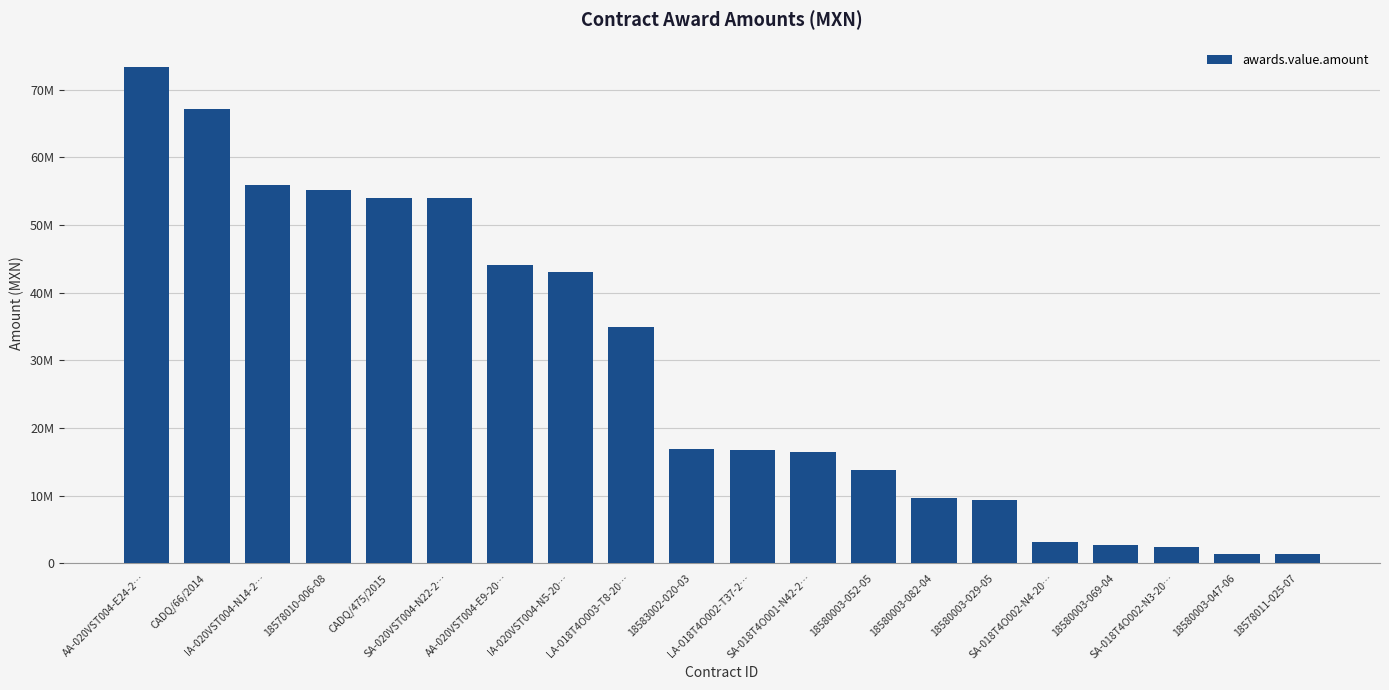

Does the chart contain any negative values?

No